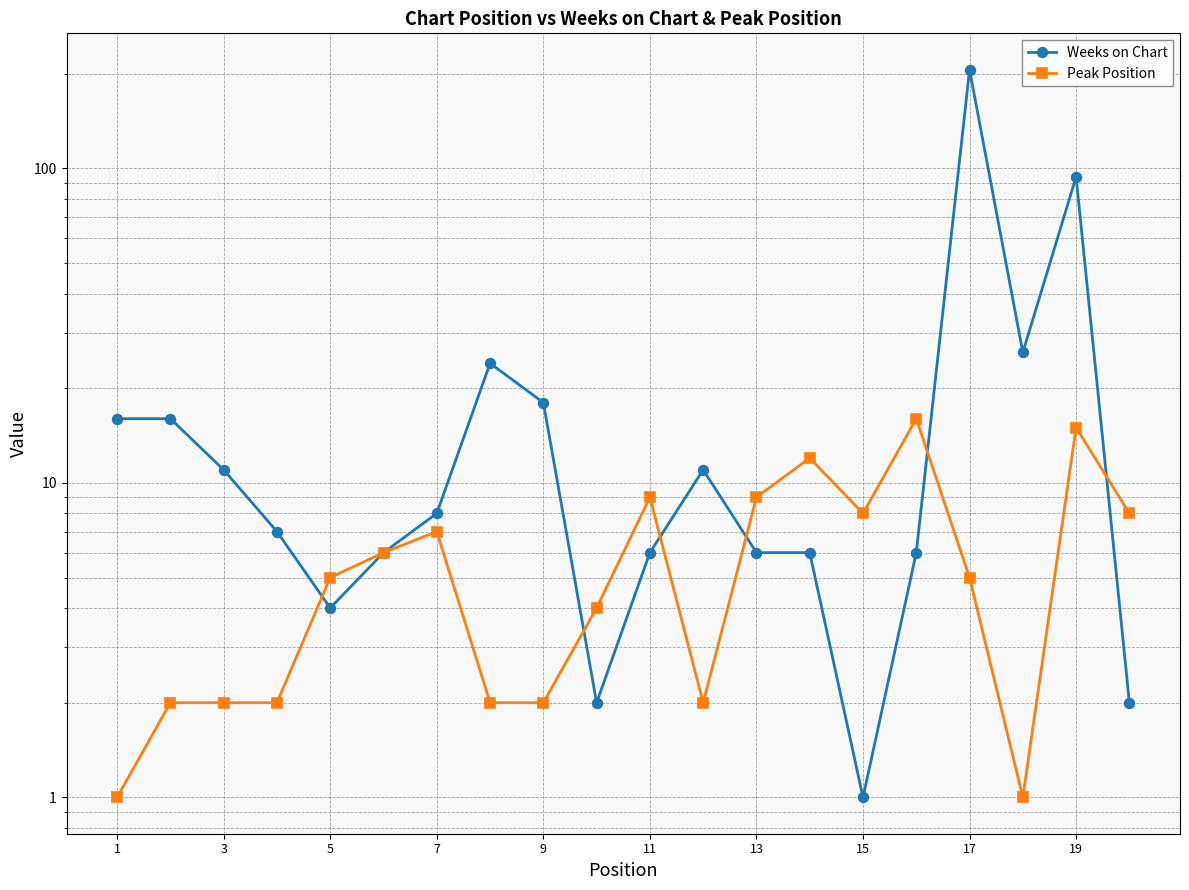

Between 15 and 17, which is larger?

17